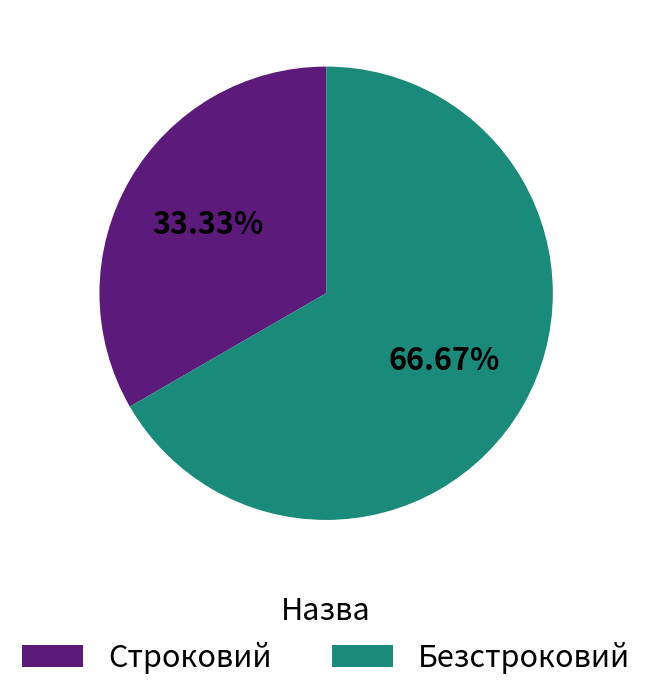

To the nearest percent, what percentage of the pie is Безстроковий?

67%